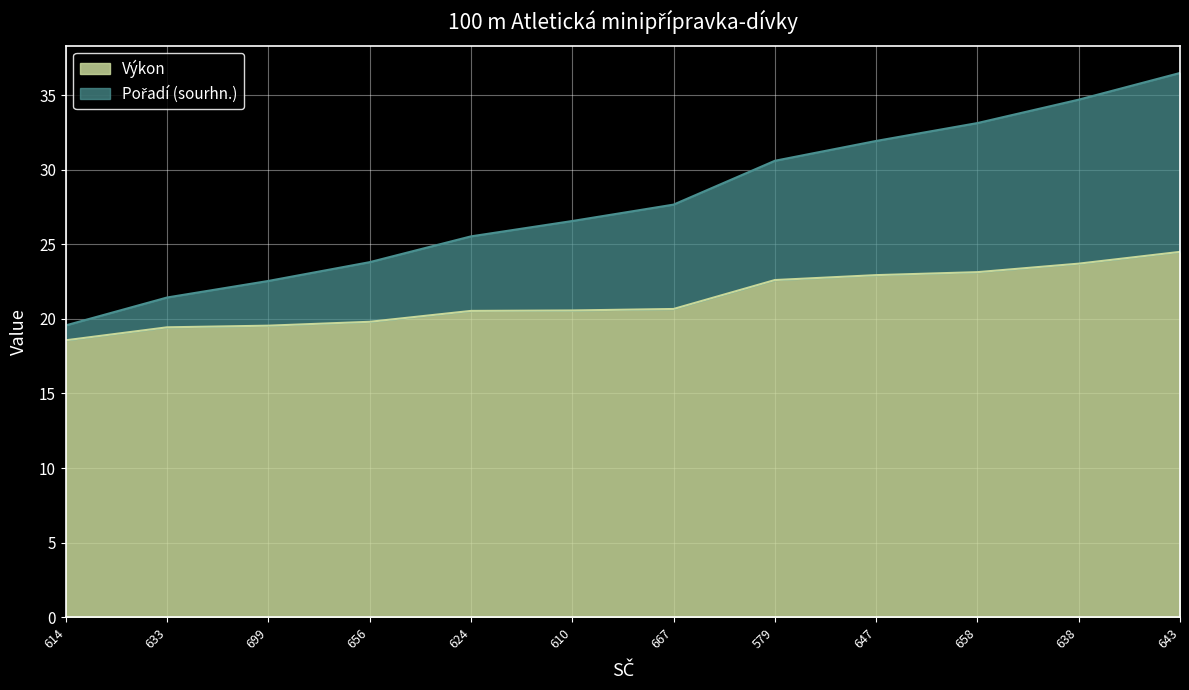

Reading right to left, transcribe all the data shown in this chart.

Pořadí (sourhn.): 643=36.5	638=34.7	658=33.1	647=31.9	579=30.6	667=27.7	610=26.6	624=25.5	656=23.8	699=22.6	633=21.4	614=19.6
Výkon: 643=24.5	638=23.7	658=23.1	647=22.9	579=22.6	667=20.7	610=20.6	624=20.5	656=19.8	699=19.6	633=19.4	614=18.6